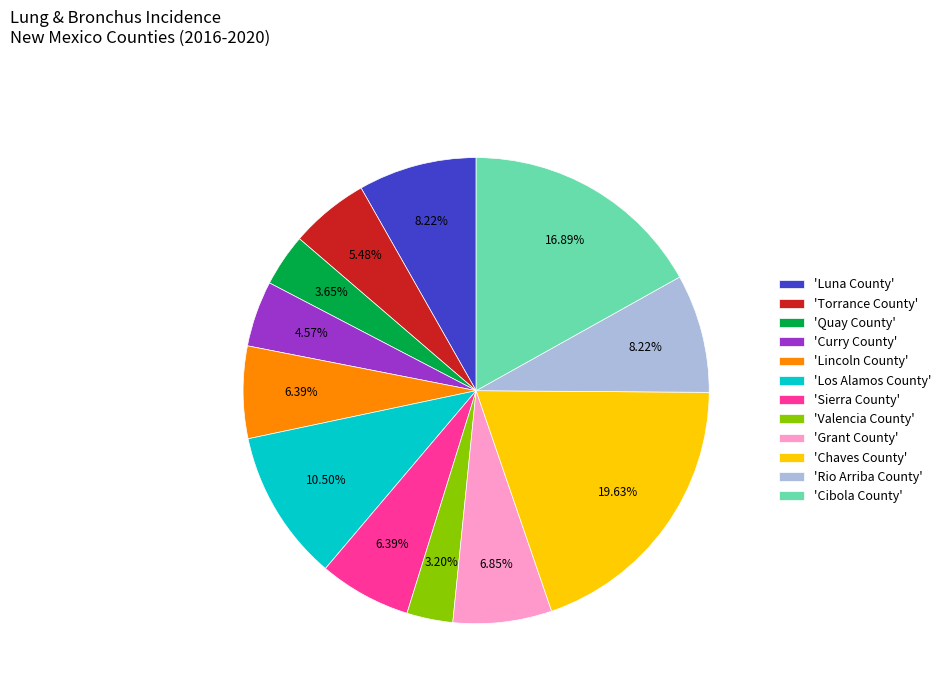

Which slice is the largest?

'Chaves County'